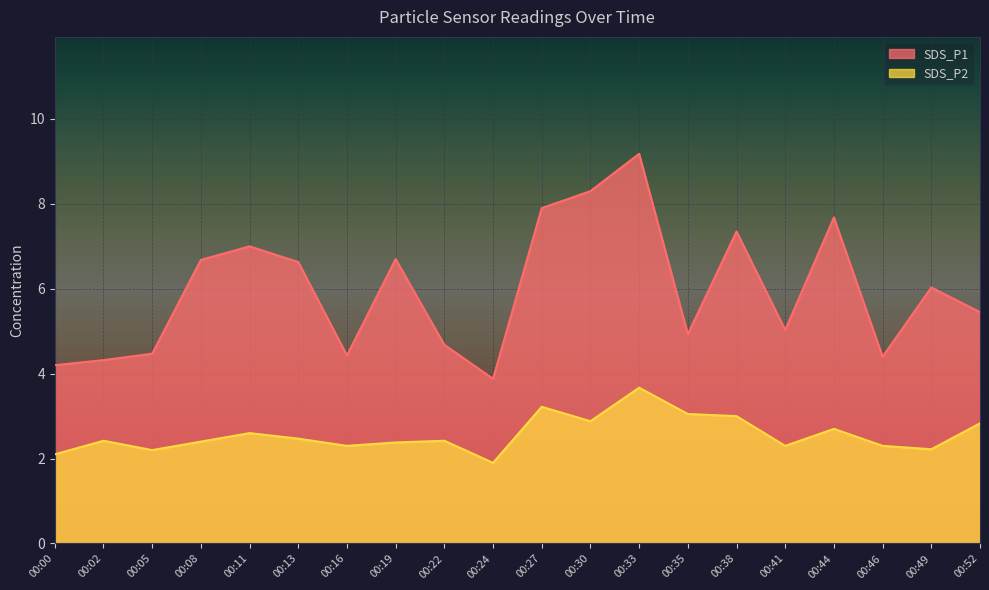

The SDS_P1 series shows 9.0 at 00:49. True or false?

False